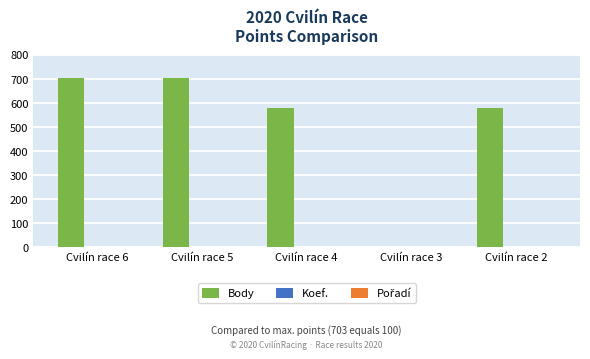

What is the maximum value shown in the chart?

703